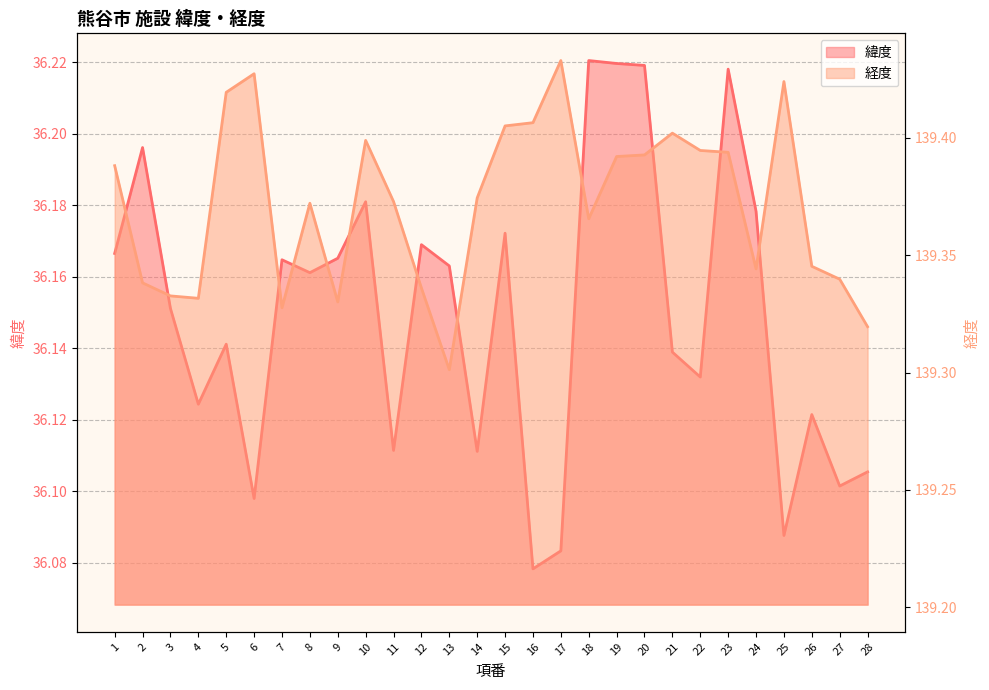

True or false: 経度 and 緯度 intersect in this chart.

False